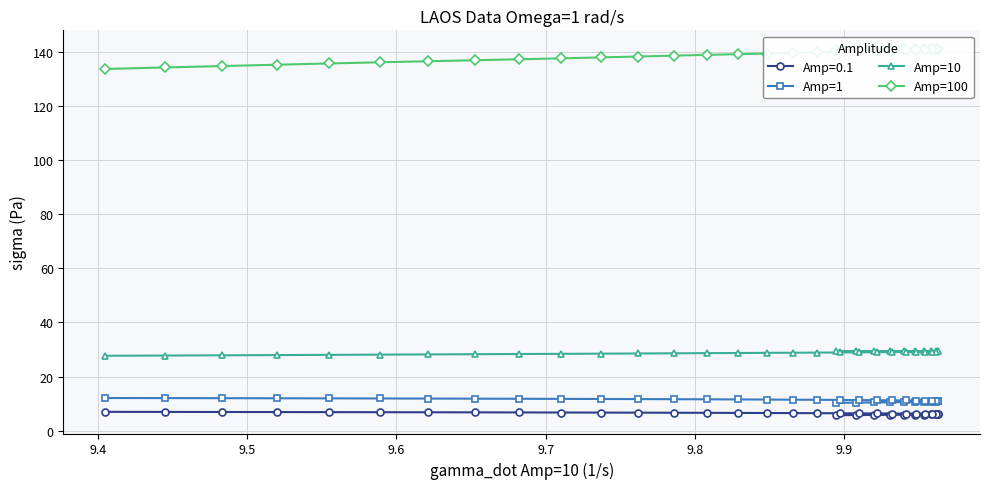

At how many categories does at least one series exceed 54?

38